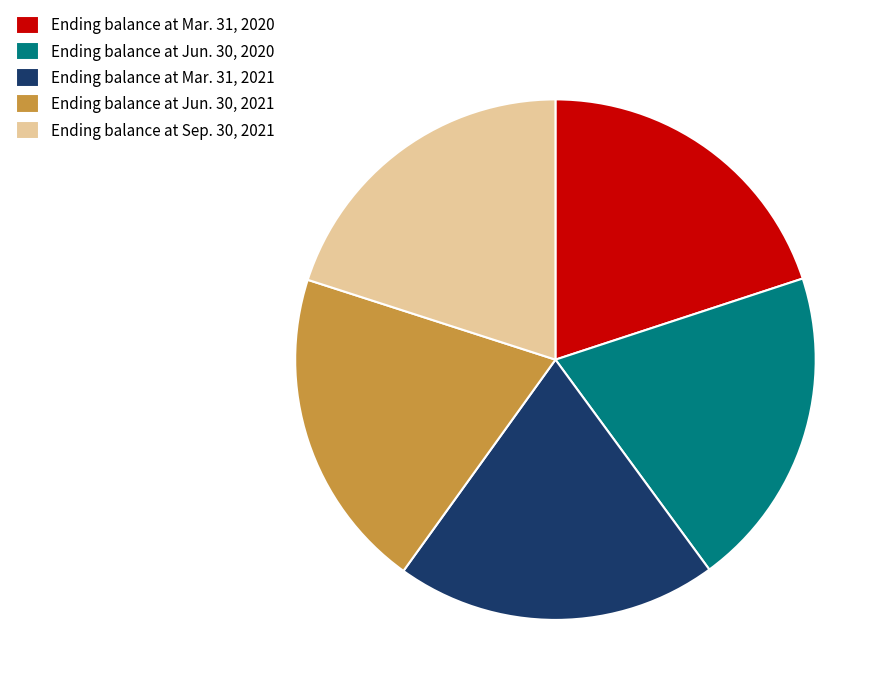

Does Ending balance at Mar. 31, 2021 represent more than half of the total?

No